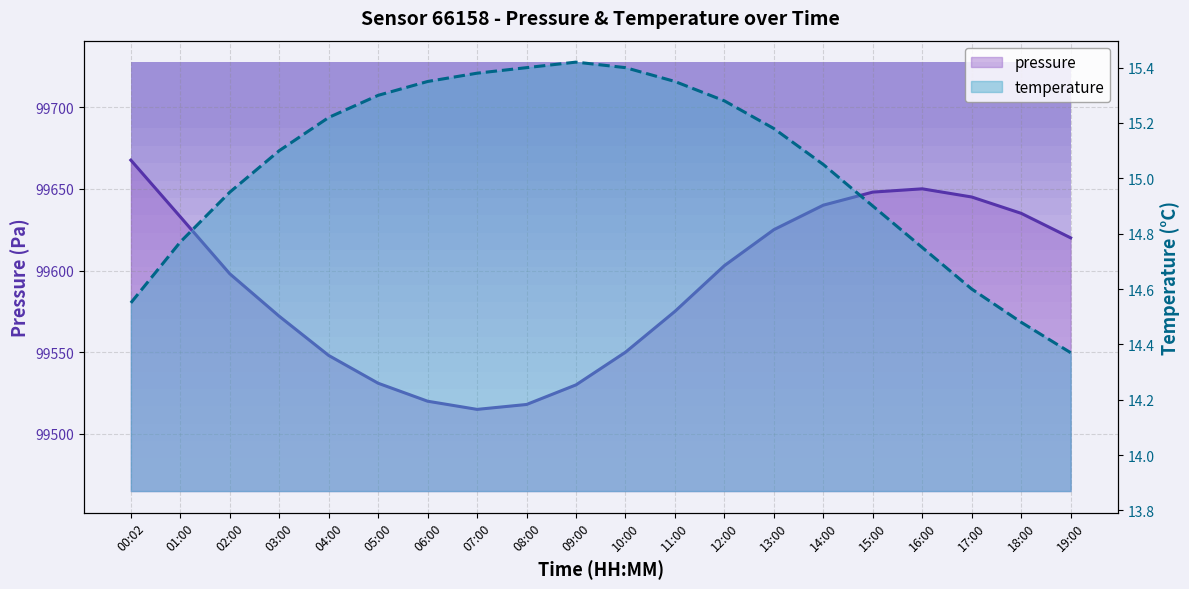

List the series in order of their overall mean, lowest first.

temperature, pressure